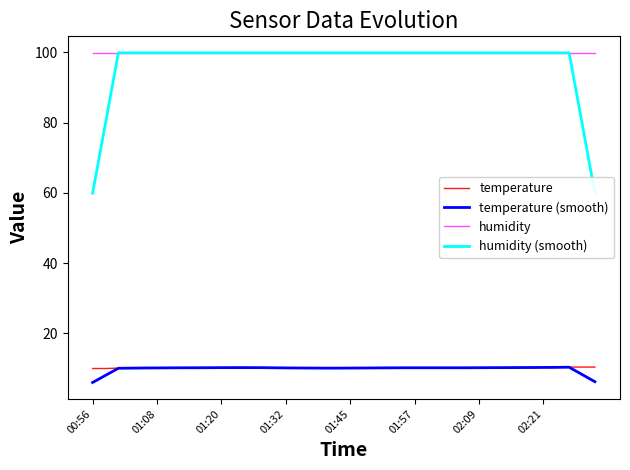

List the series in order of their peak value, lowest first.

temperature (smooth), temperature, humidity, humidity (smooth)